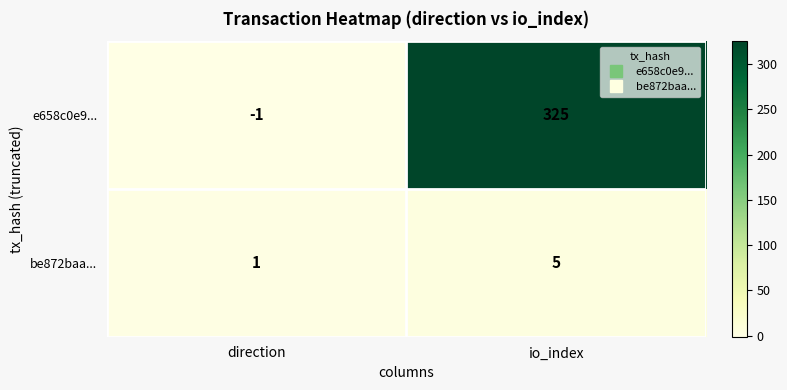

Which series changed the most between direction and io_index?

e658c0e9...